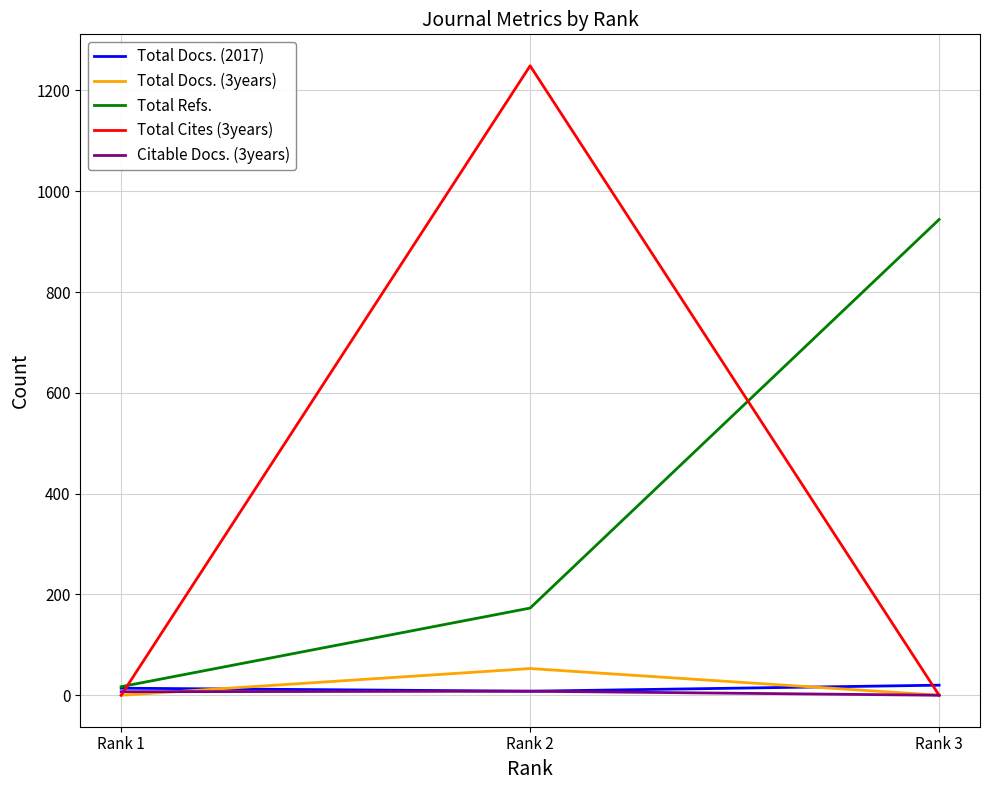

What is the greatest value displayed?

1249